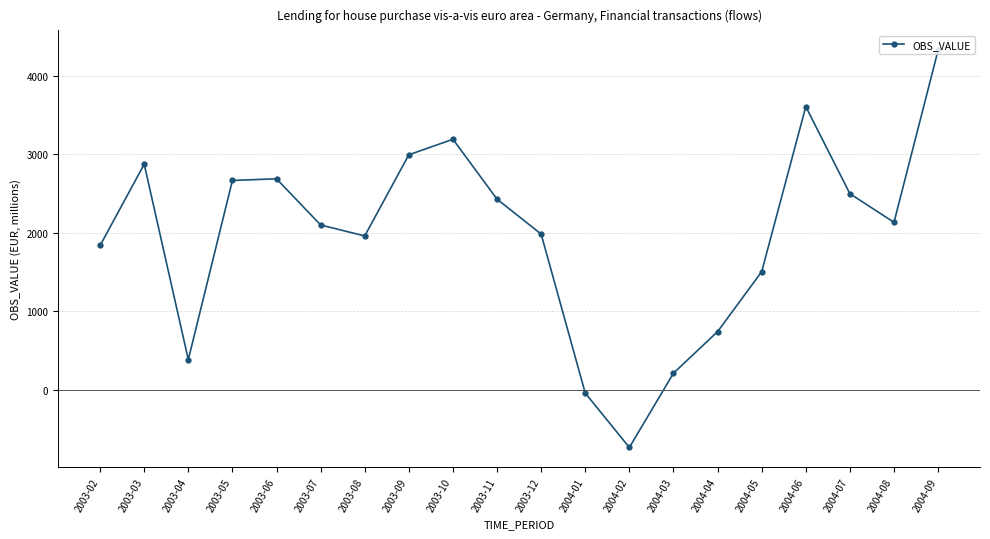

Where is the first local maximum?

2003-03